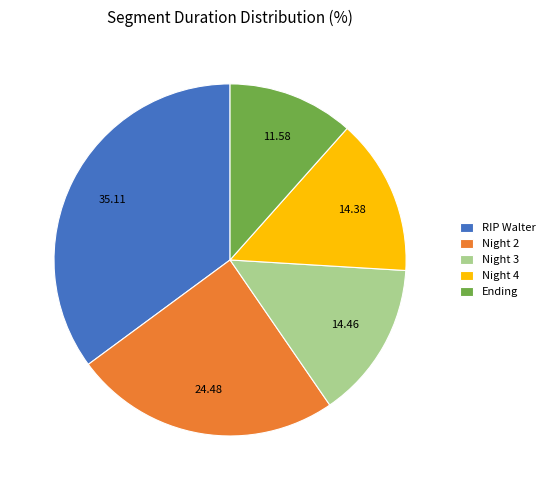

Does any single category account for the majority?

No